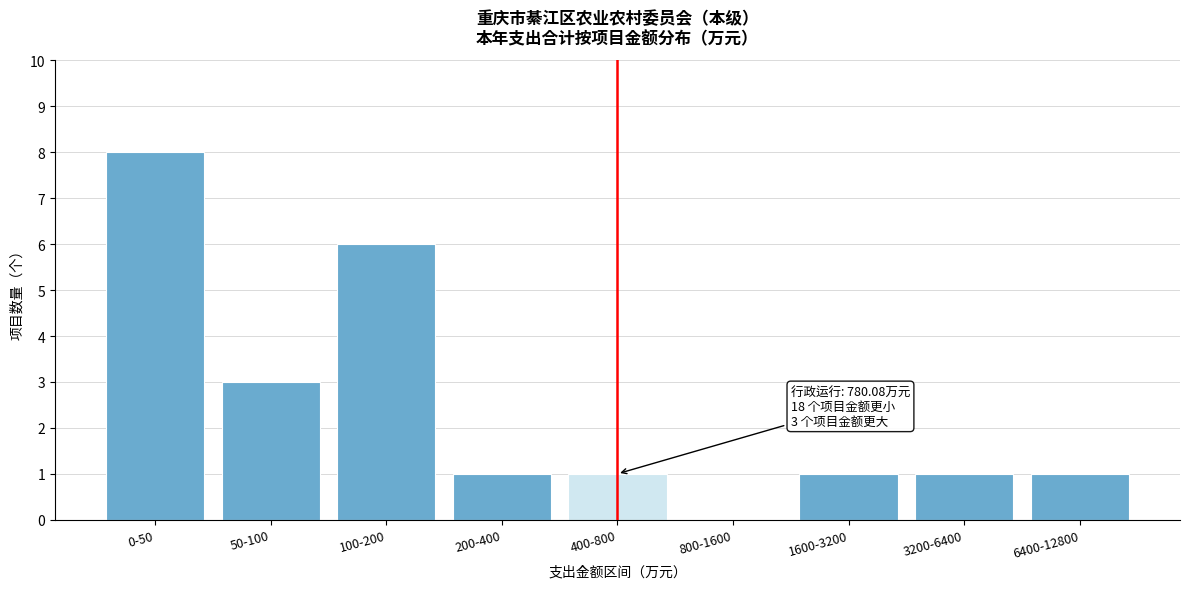

Reading left to right, list all the values displayed in this chart.

0-50=8	50-100=3	100-200=6	200-400=1	400-800=1	800-1600=0	1600-3200=1	3200-6400=1	6400-12800=1